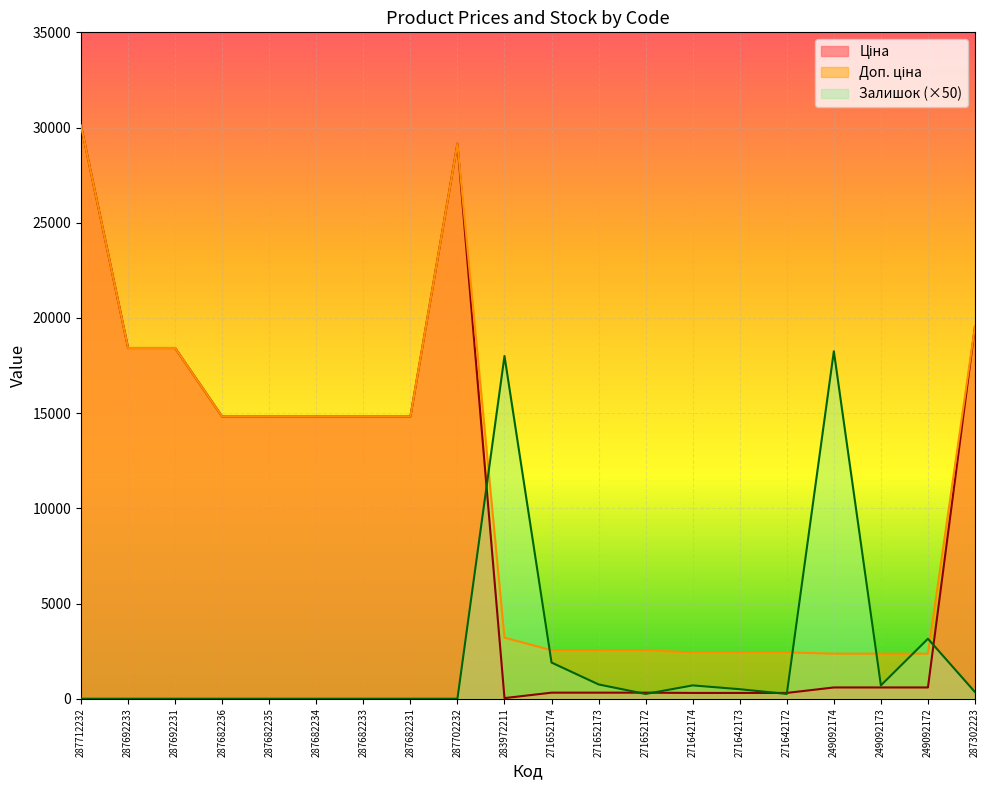

What is the label of the 14th point from the right?

287682233